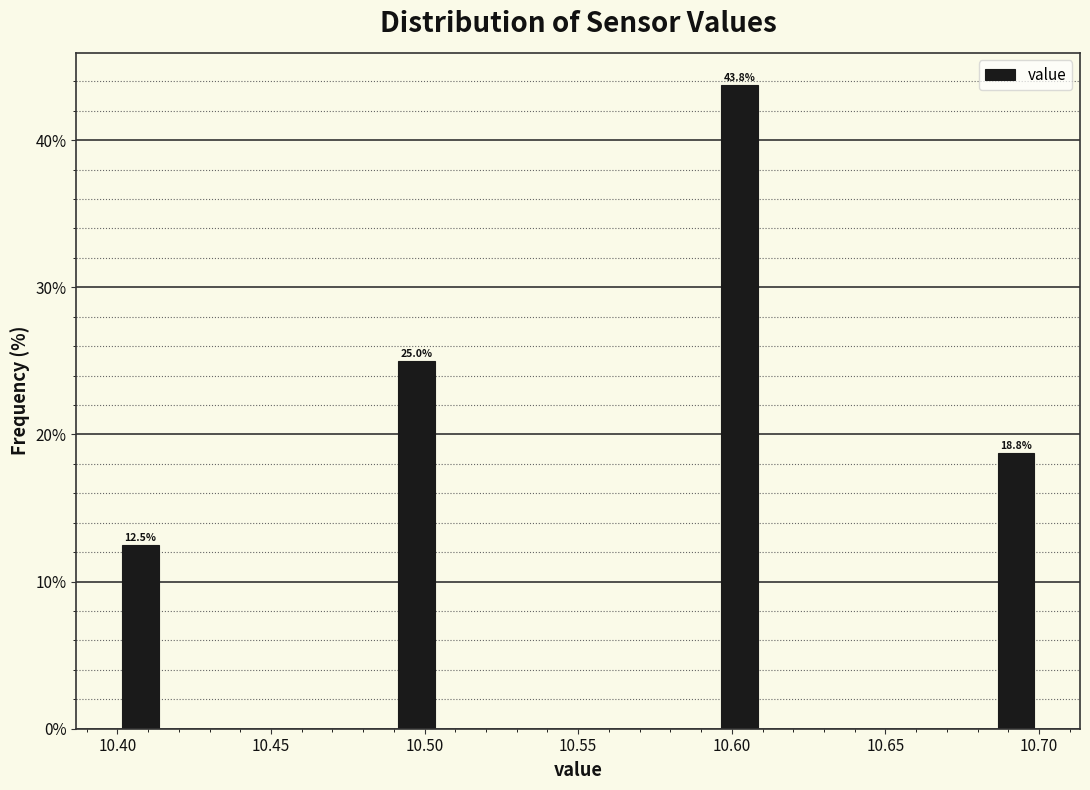

Read against the x-axis, roughly where is the centre of the tallest bar?

10.605